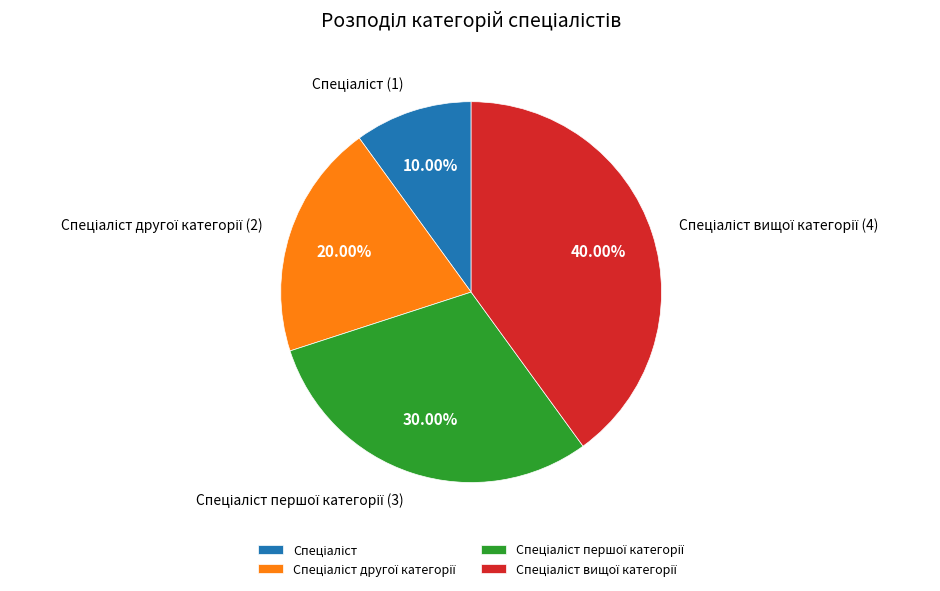

To the nearest percent, what is the average slice percentage?

25%